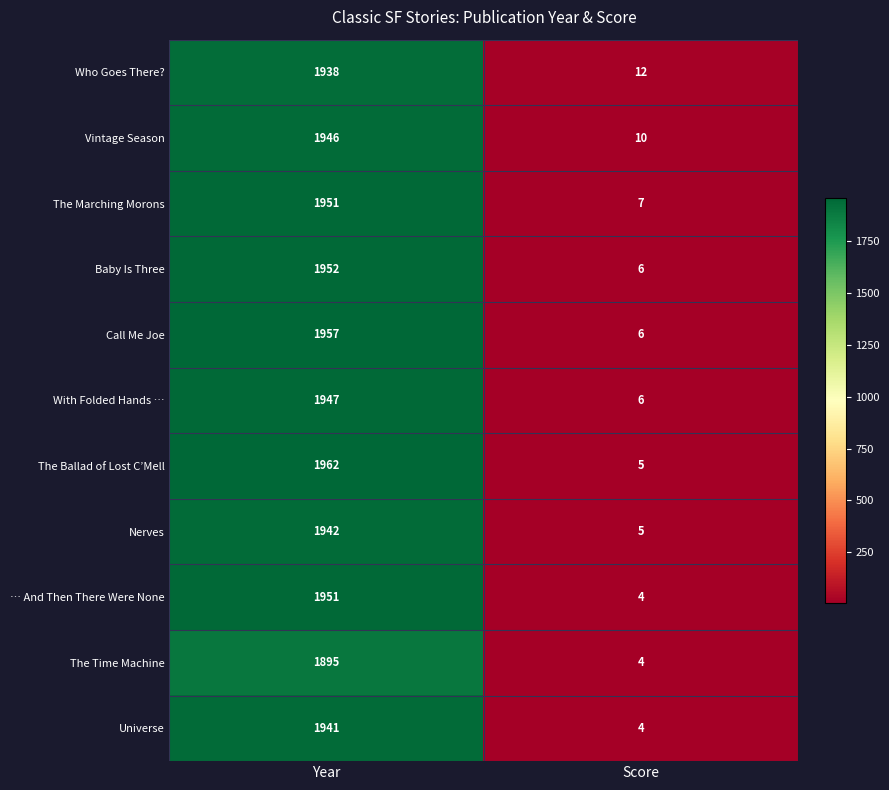

The Universe series shows 4 at Score. True or false?

True